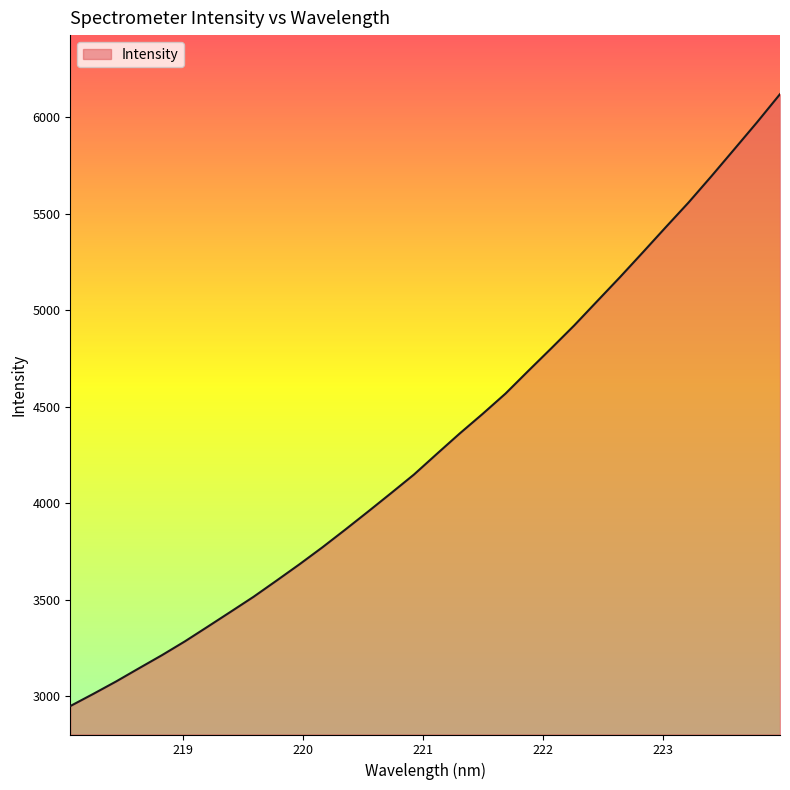

What is the greatest value displayed?

6119.4